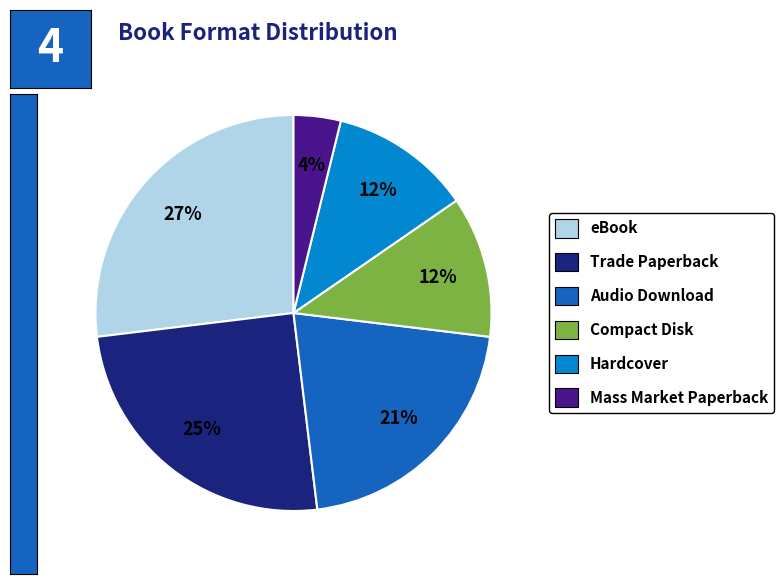

To the nearest percent, what percentage of the pie is eBook?

27%